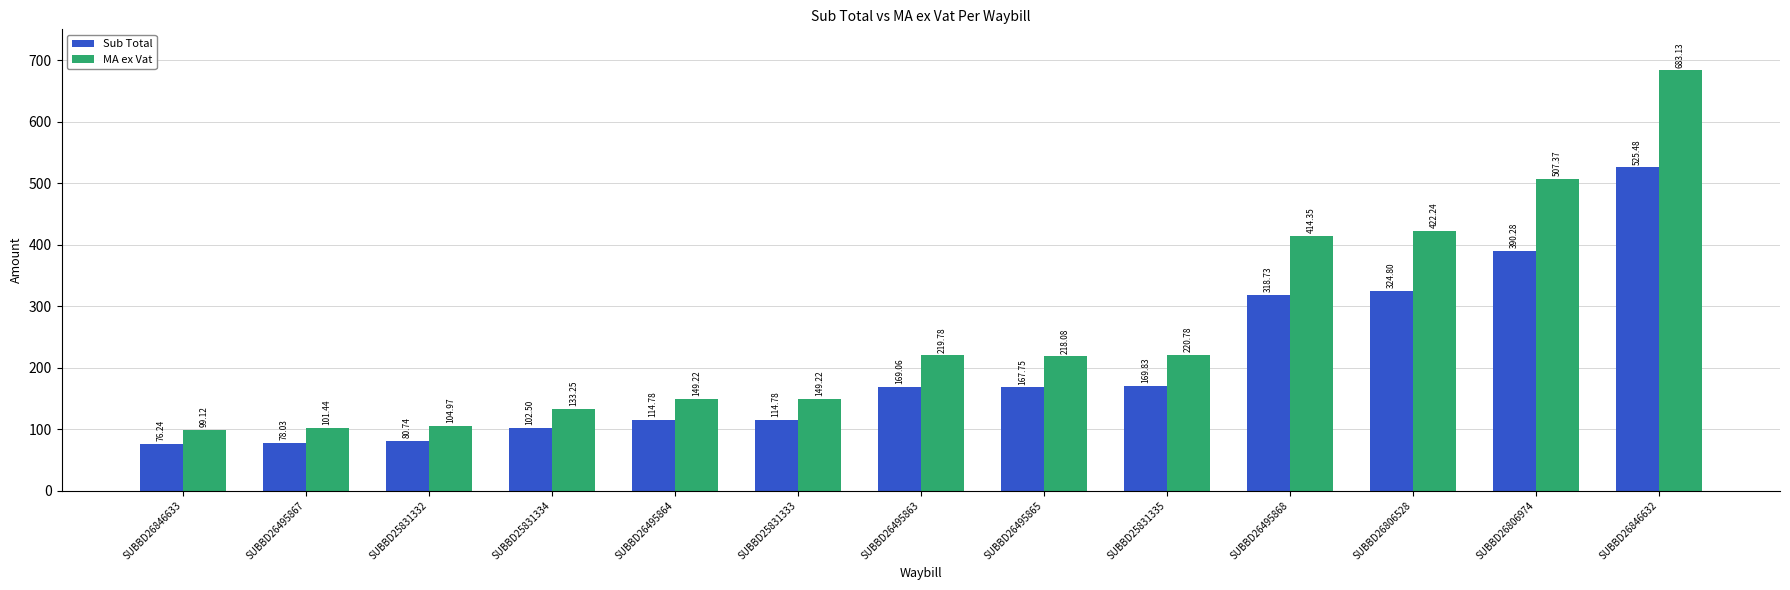

What is the average value of the MA ex Vat series?

263.3